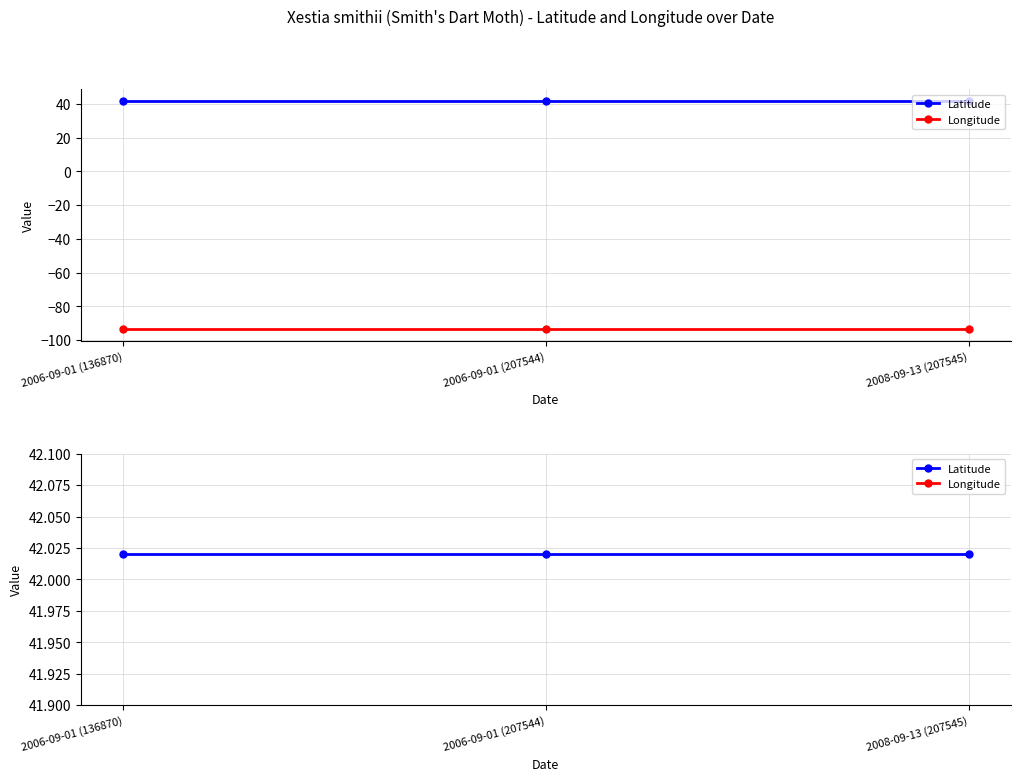

Reading right to left, list all the values displayed in this chart.

Latitude: 2008-09-13 (207545)=42.0	2006-09-01 (207544)=42.0	2006-09-01 (136870)=42.0
Longitude: 2008-09-13 (207545)=-93.6	2006-09-01 (207544)=-93.6	2006-09-01 (136870)=-93.6